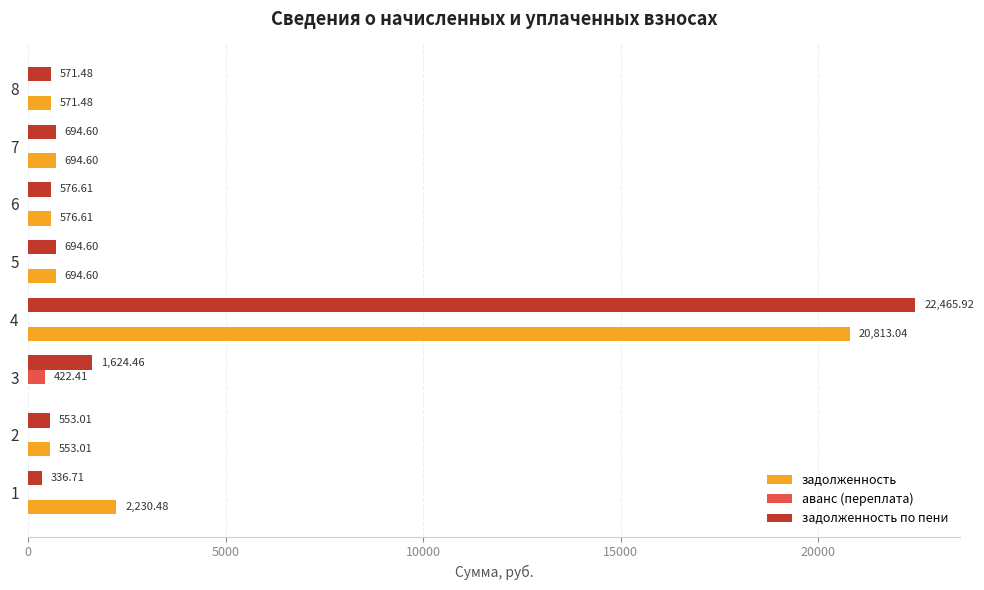

Which series changed the most between 3 and 8?

задолженность по пени